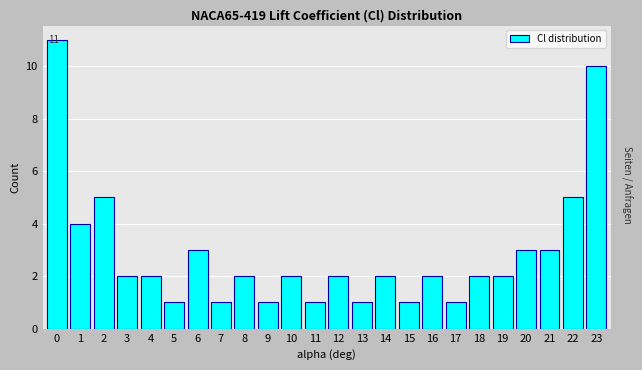

Approximately how many times larger is the value at 17 compared to 9?

1.0